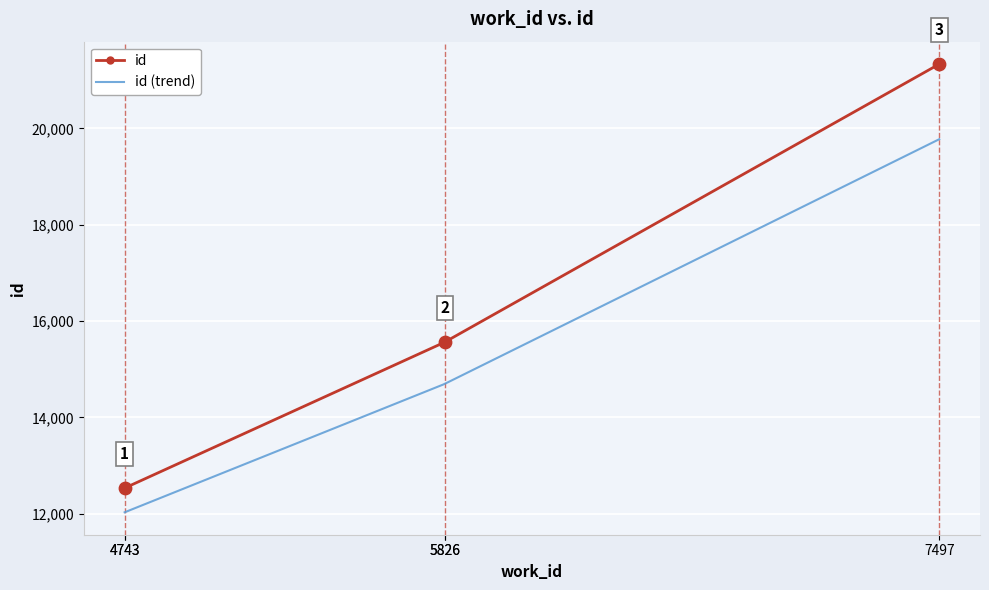

Between 5826 and 4743, which is larger?

5826